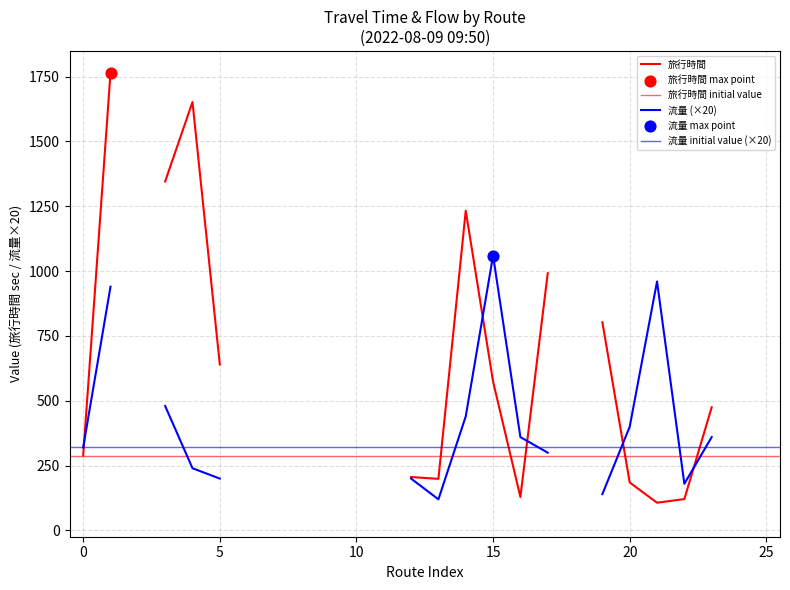

Is the value of 旅行時間 at 7 greater than the value of 流量 at 9?

No